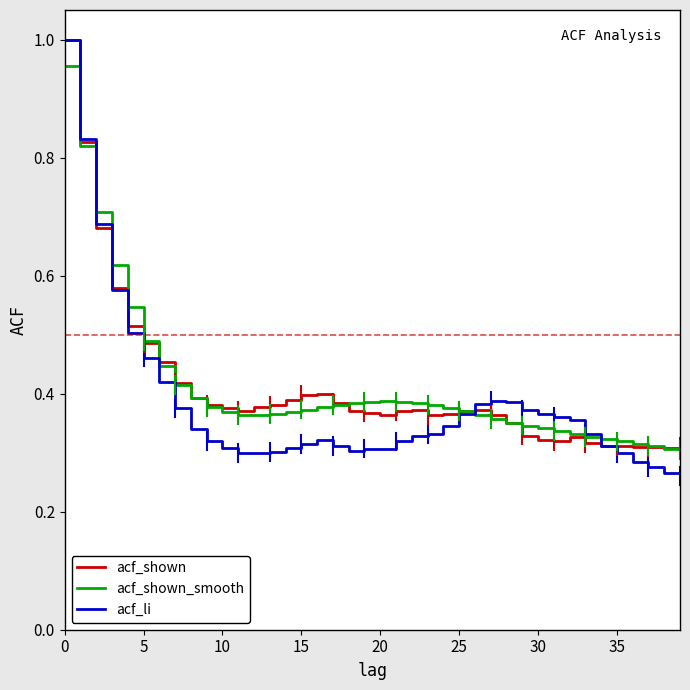

Which series has the largest range (max minus min)?

acf_li